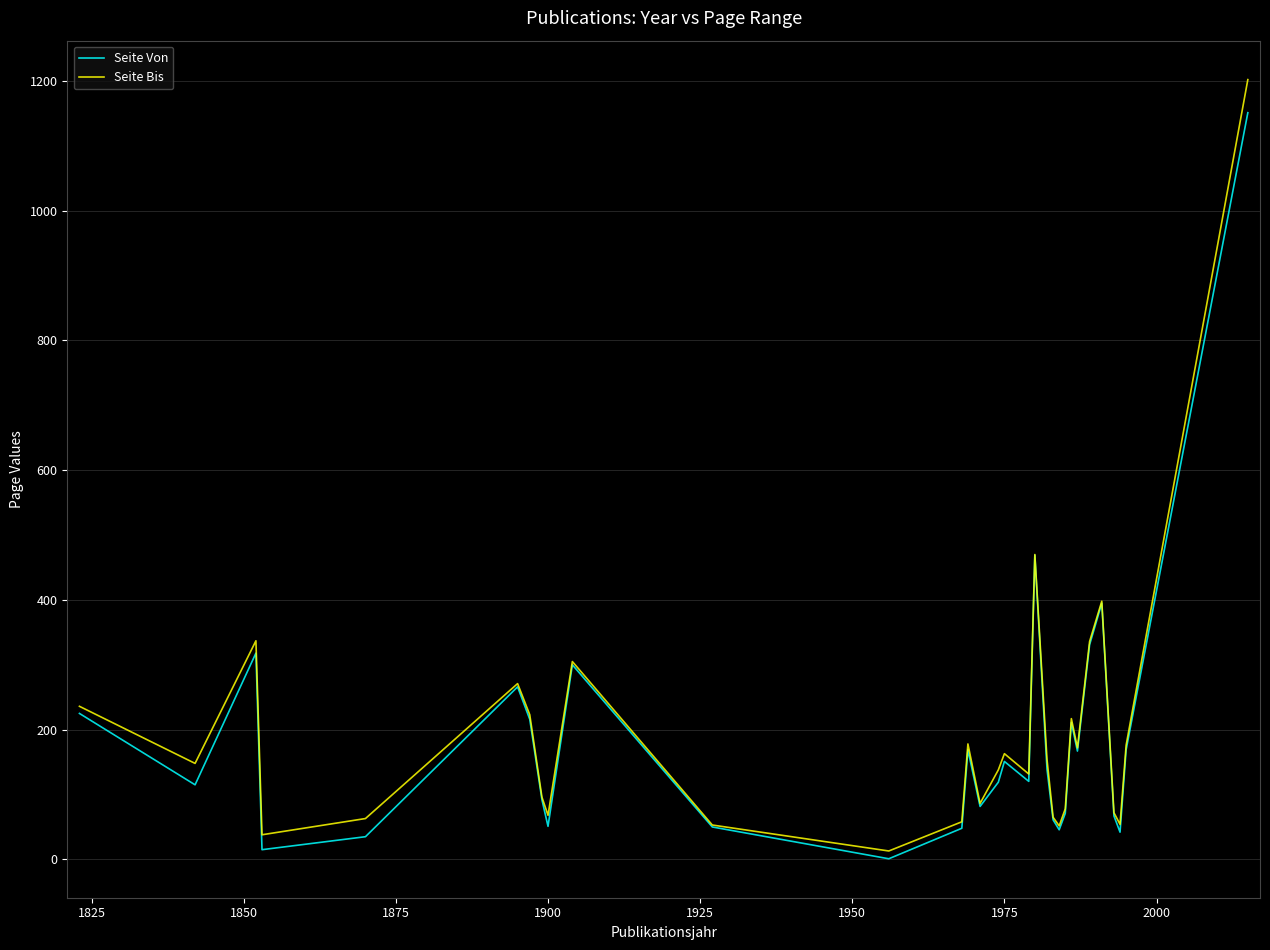

Which series has the largest range (max minus min)?

Seite Bis